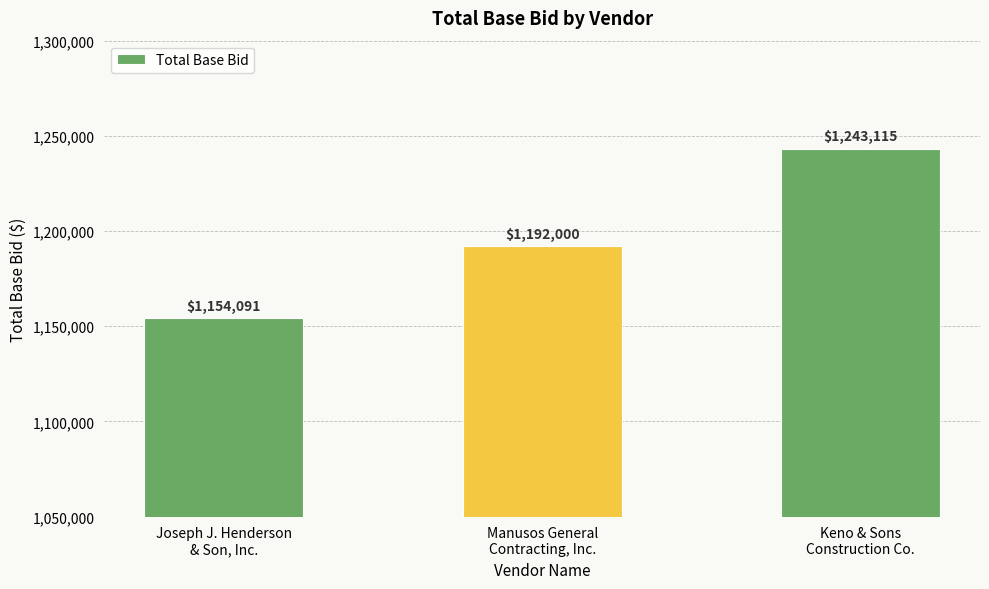

What is the change in value from Joseph J. Henderson
& Son, Inc. to Manusos General
Contracting, Inc.?

+37909